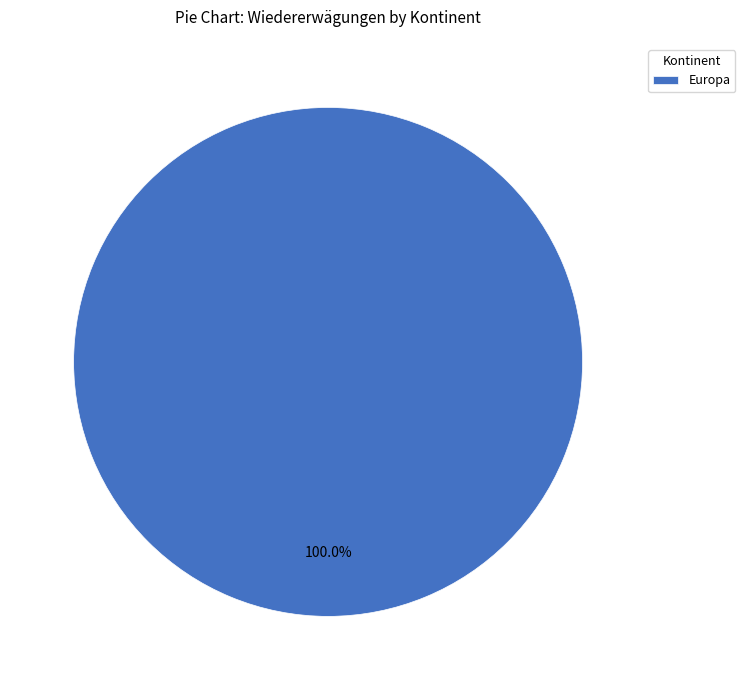

Which slice represents more than half of the pie?

Europa